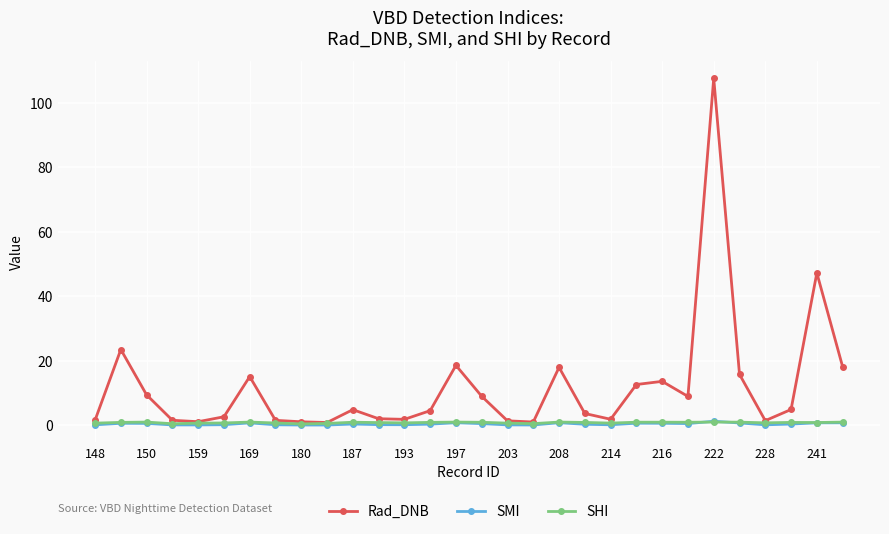

True or false: Rad_DNB has more than 1 interior local peaks.

True